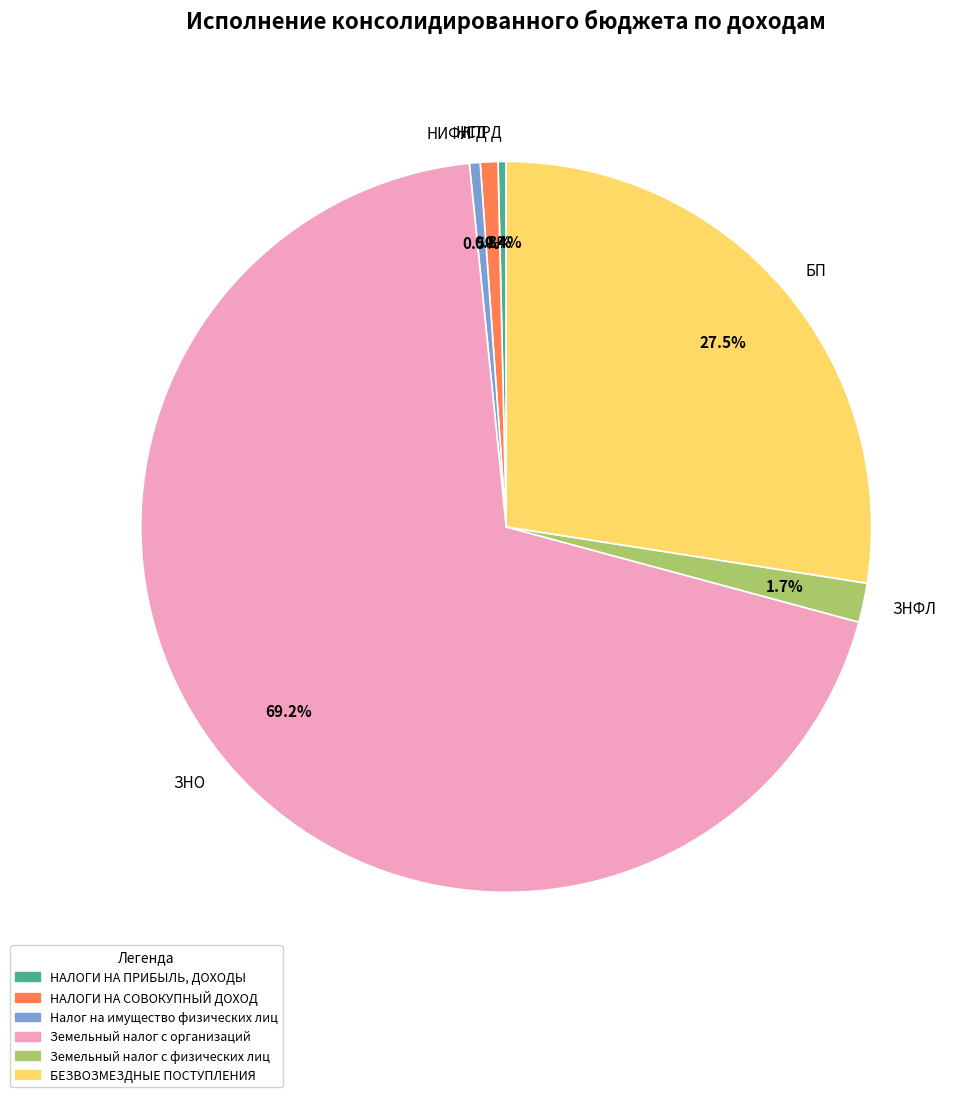

Which category accounts for the majority?

ЗНО